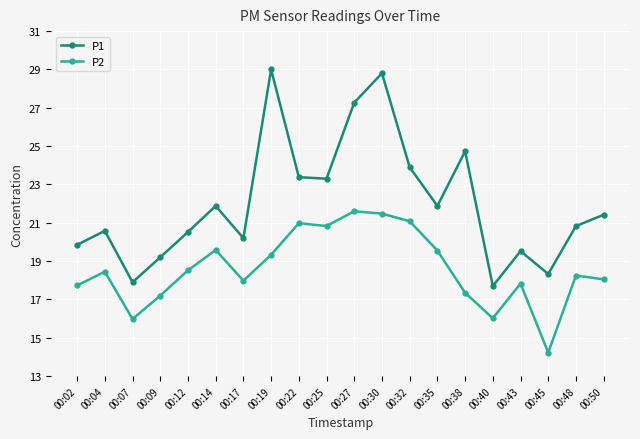

What is the value of the P2 point at the 9th from the left?

21.0